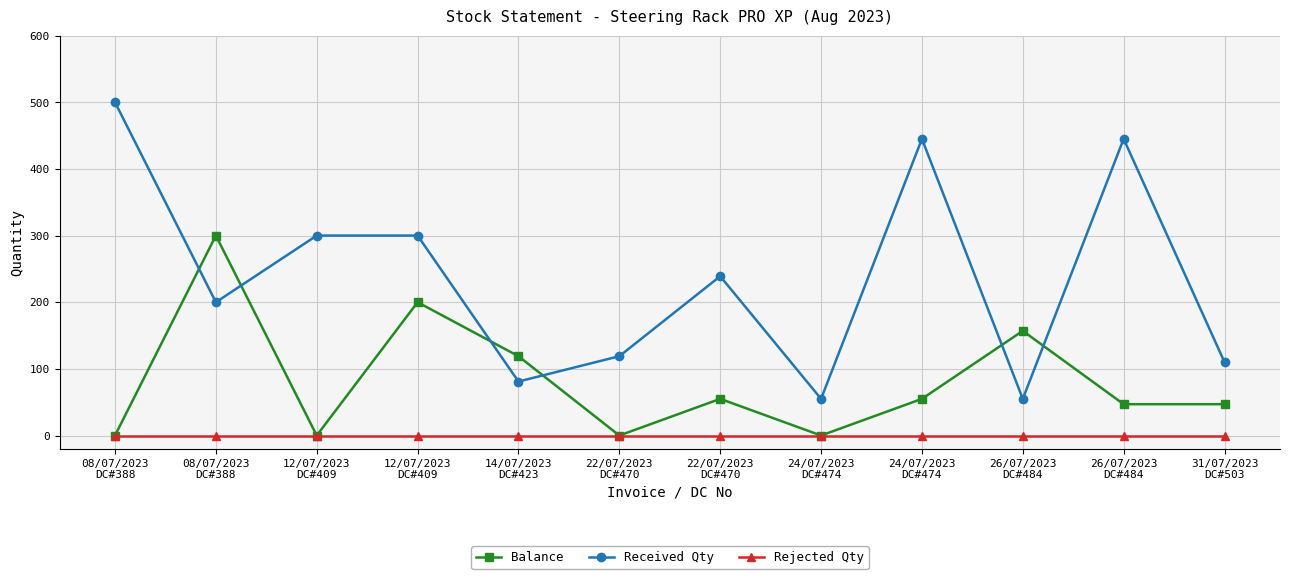

How many values in the Received Qty series are below 239?

6